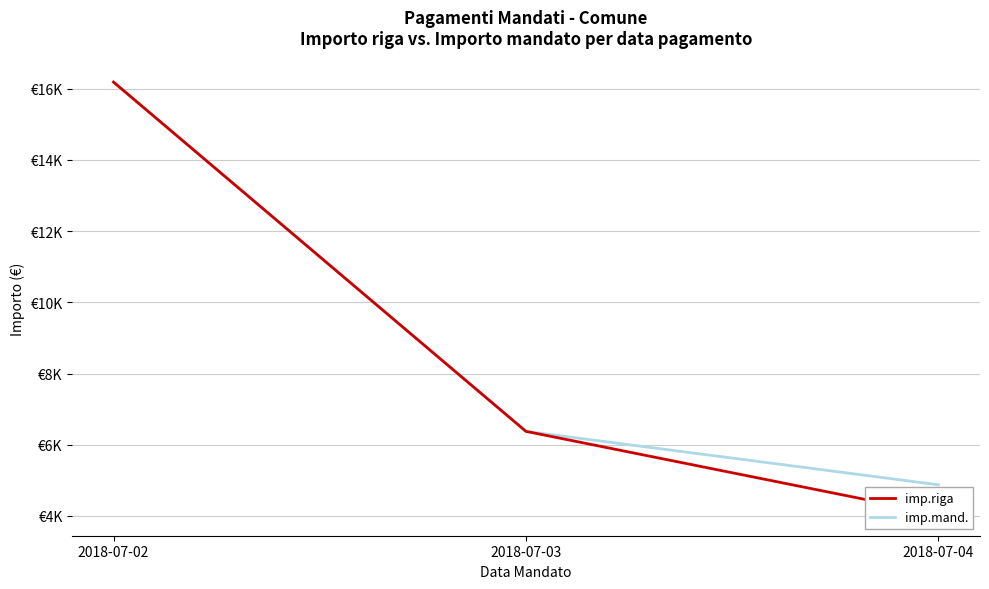

Reading left to right, transcribe all the data shown in this chart.

imp.riga: 2018-07-02=16183.9	2018-07-03=6375.5	2018-07-04=4051.7
imp.mand.: 2018-07-02=16183.9	2018-07-03=6375.5	2018-07-04=4875.2